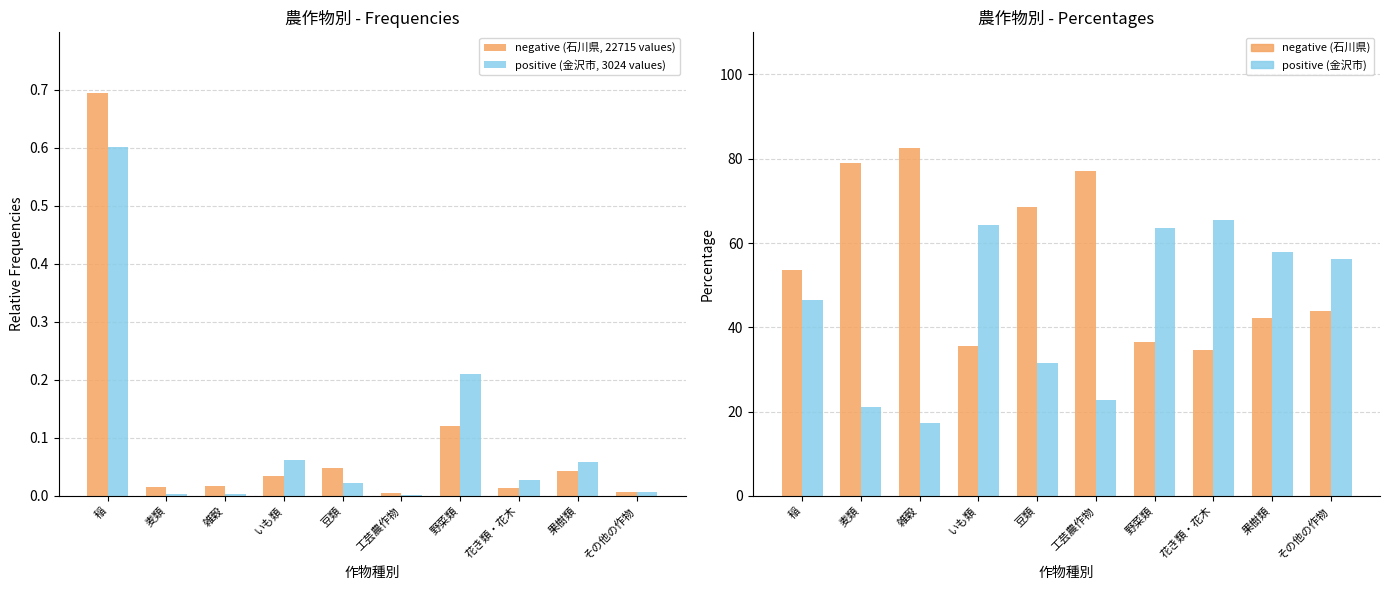

What position from the left is 花き類・花木?

8